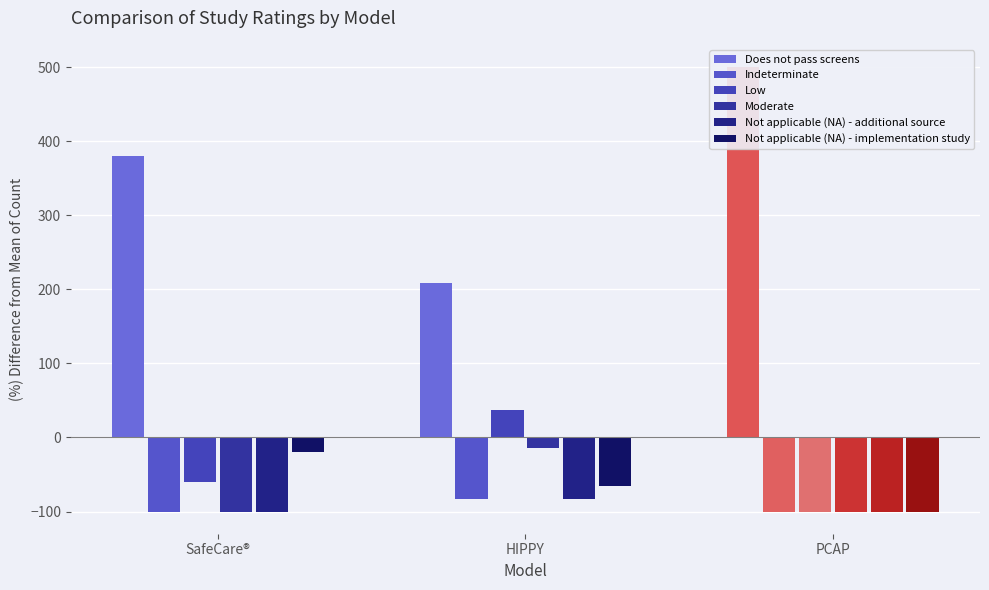

What is the label of the 1st bar from the left?

SafeCare®